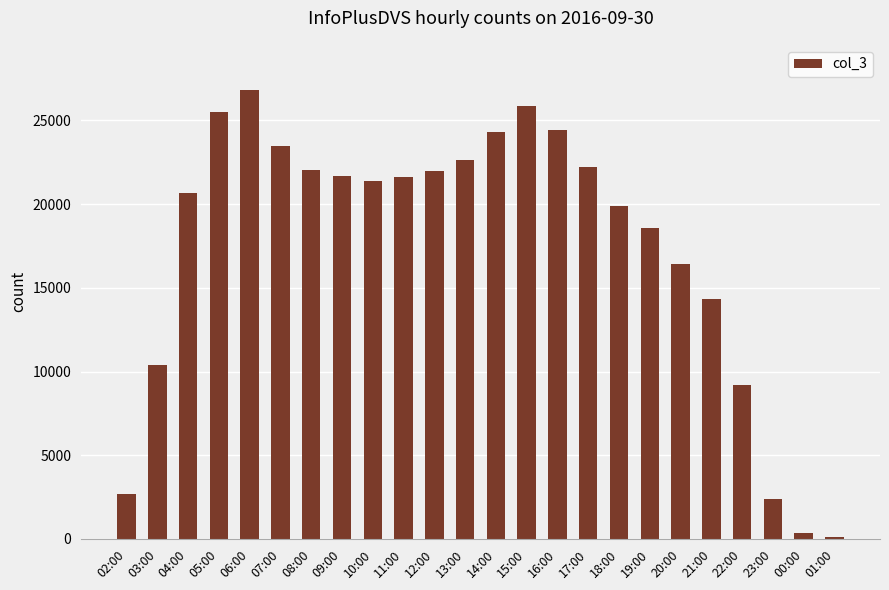

At which label does the data first exceed 21619?

05:00